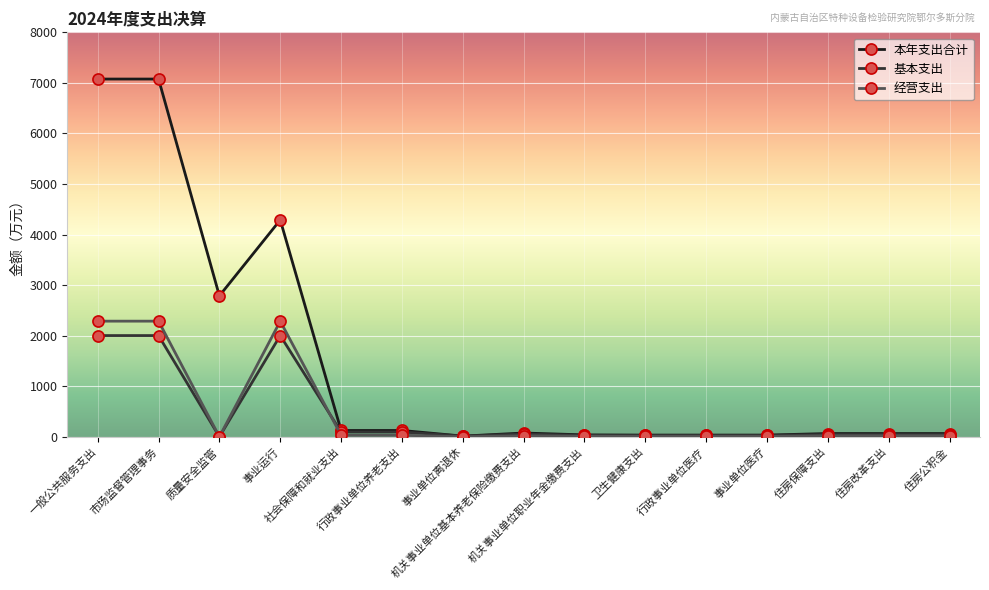

Which series has the largest range (max minus min)?

本年支出合计